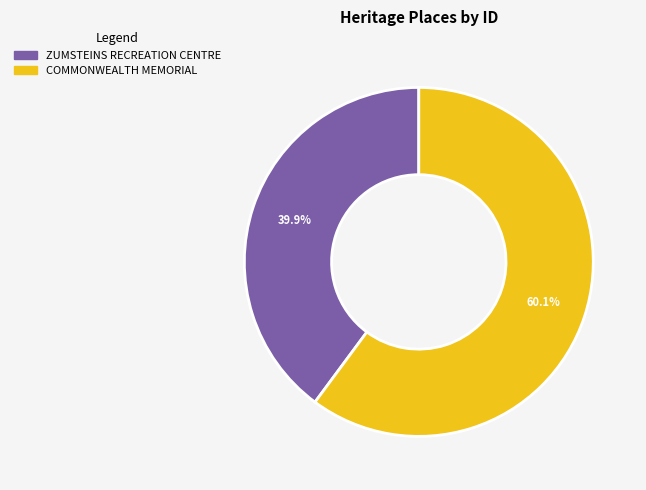

Rank the categories by value from lowest to highest.

ZUMSTEINS RECREATION CENTRE, COMMONWEALTH MEMORIAL